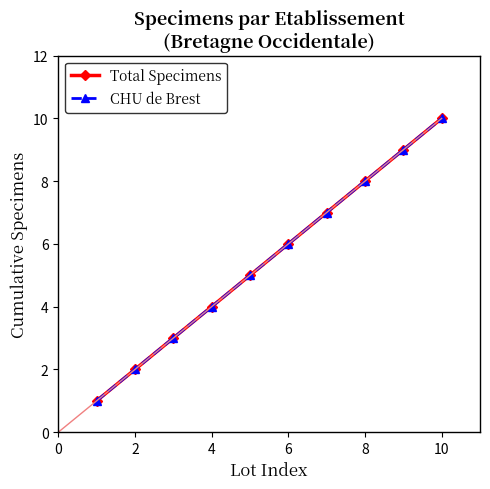

True or false: CHU de Brest and Total Specimens intersect in this chart.

False